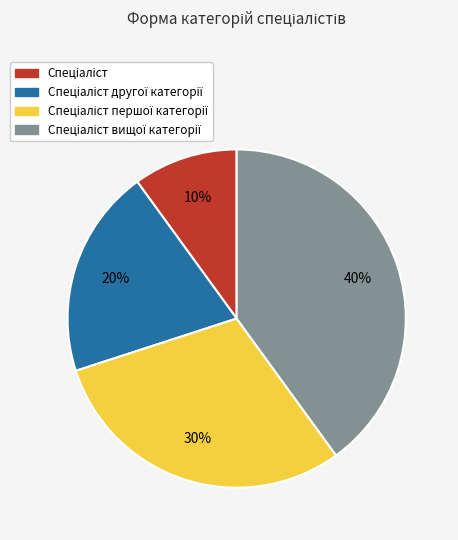

To the nearest percent, what is the average slice percentage?

25%